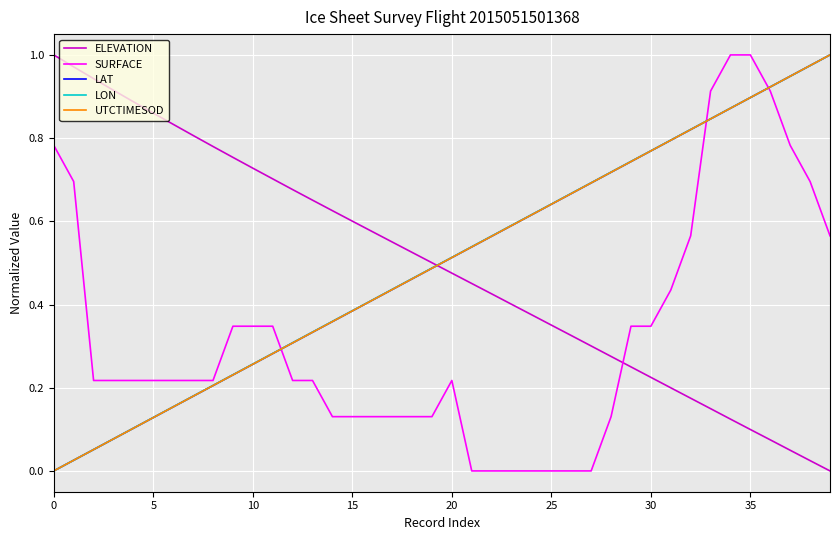

How many times do ELEVATION and SURFACE cross each other?

1